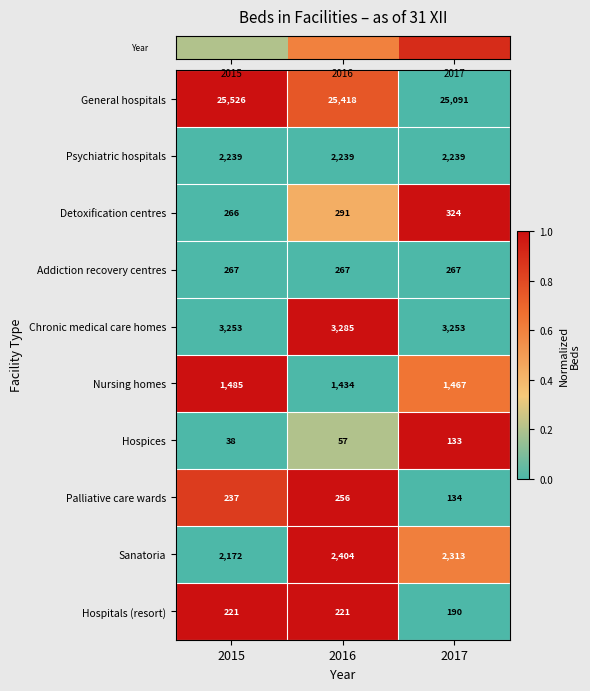

At which category is the sum across all series the highest?

2016